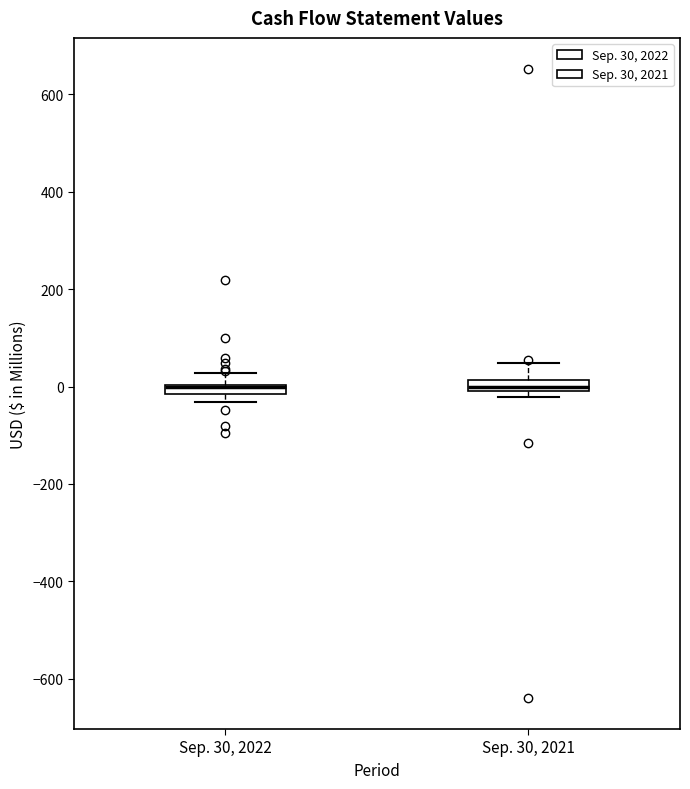

Where does the median line of the box for Sep. 30, 2021 sit on the y-axis? The values are not printed on the chart, so give them approximately, as read against the axis.

0